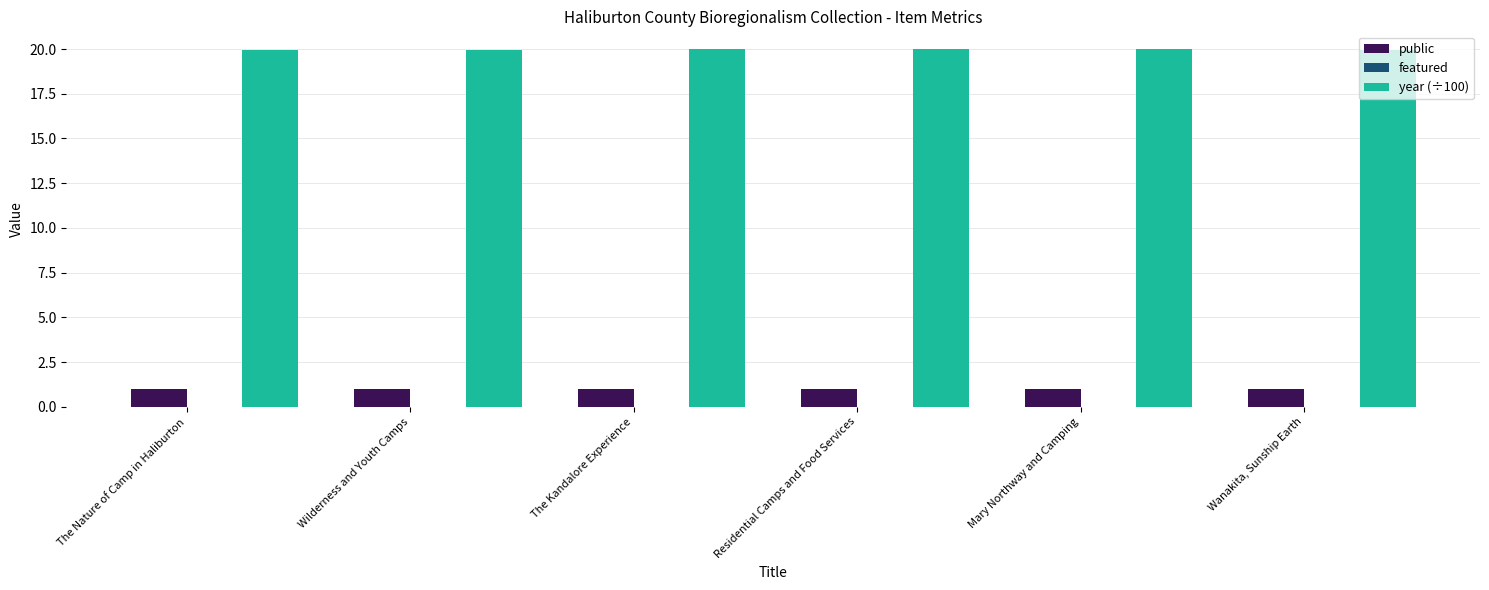

What is the label of the 1st bar from the left?

The Nature of Camp in Haliburton